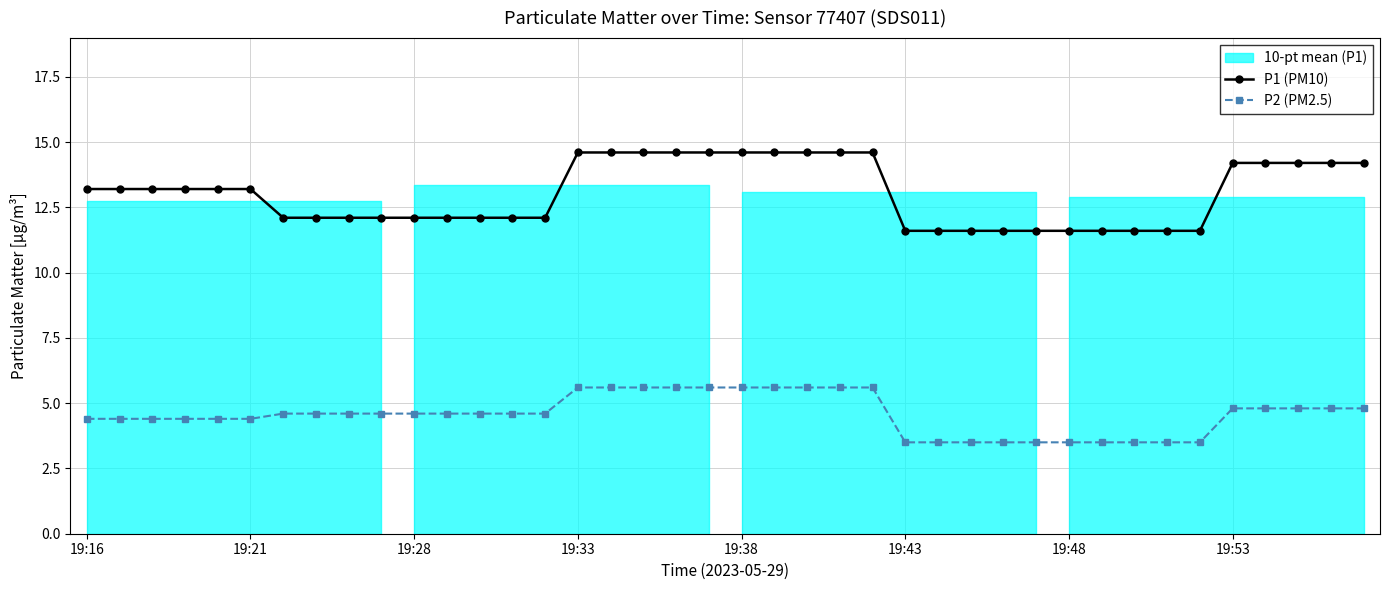

The P1 (PM10) series shows 6.4 at 12. True or false?

False